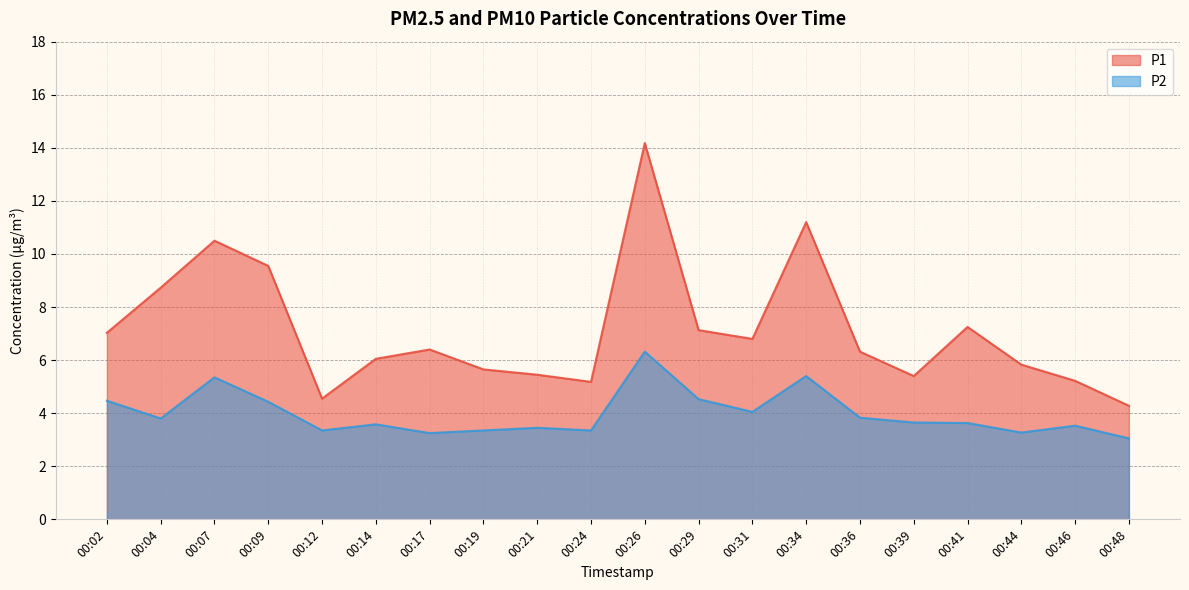

True or false: P1 and P2 cross at least once.

False